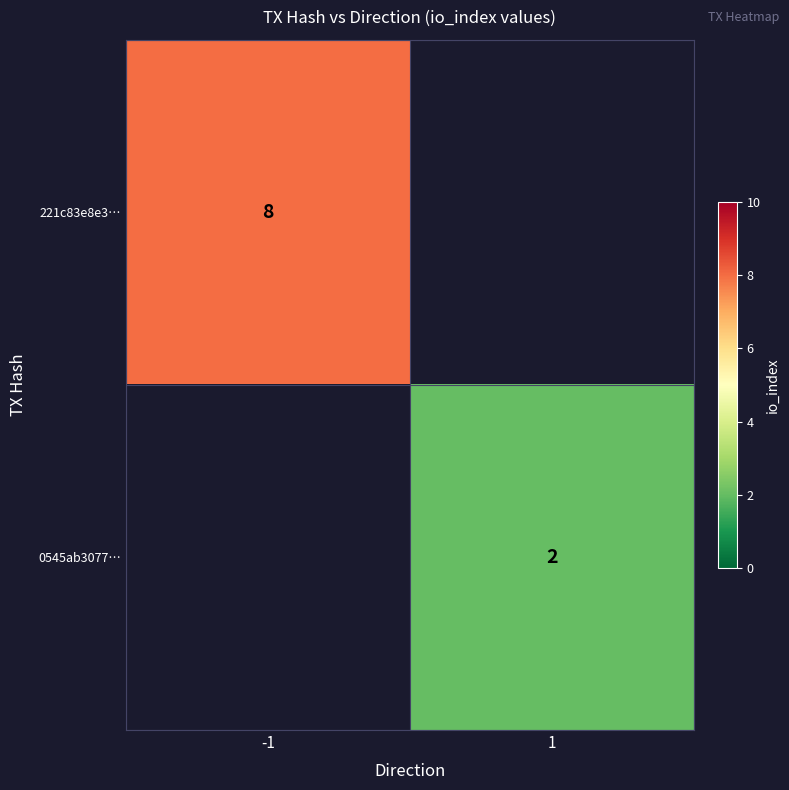

Is it true that 221c83e8e3… equals 8 at -1?

True